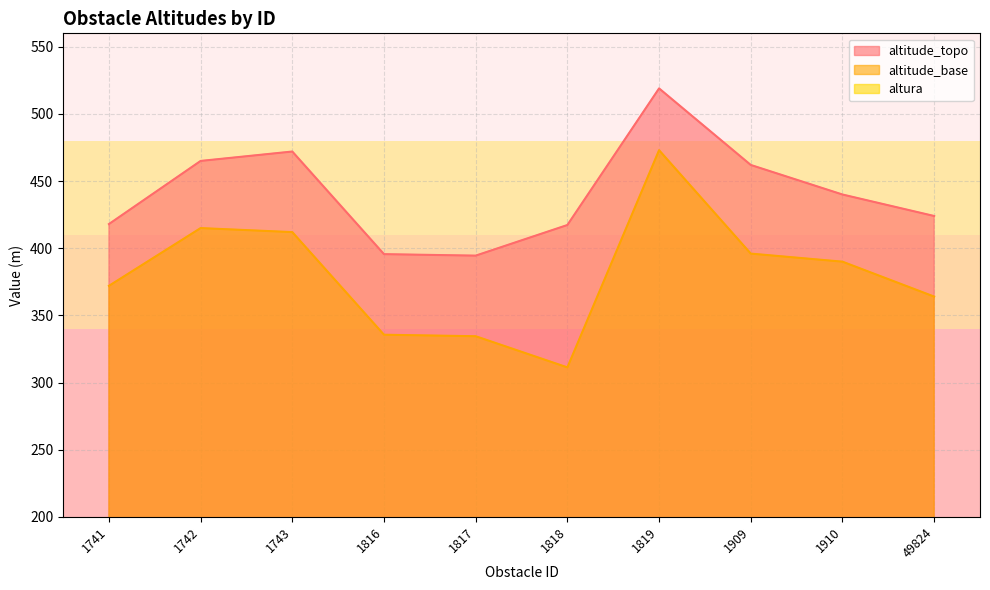

List the series in order of their peak value, highest first.

altitude_topo, altitude_base, altura